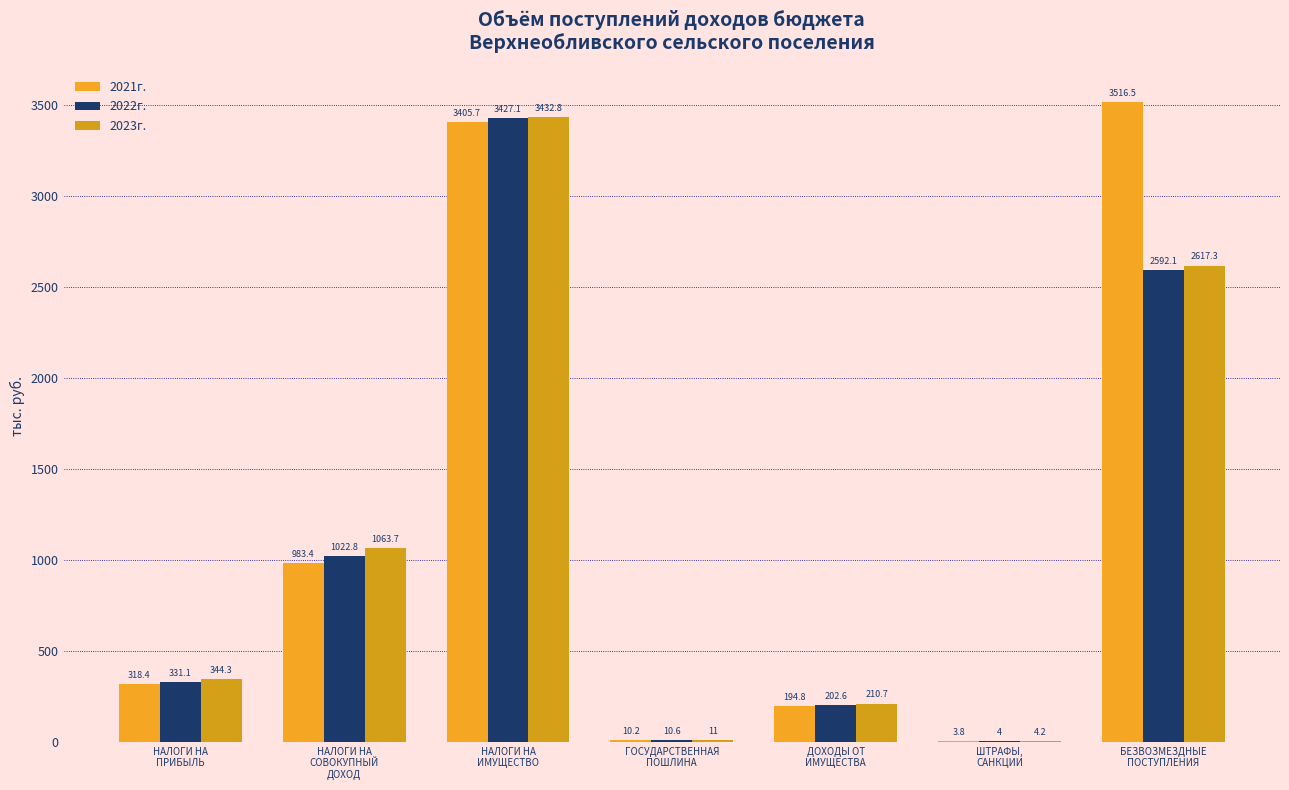

How many data points does each series have?

7